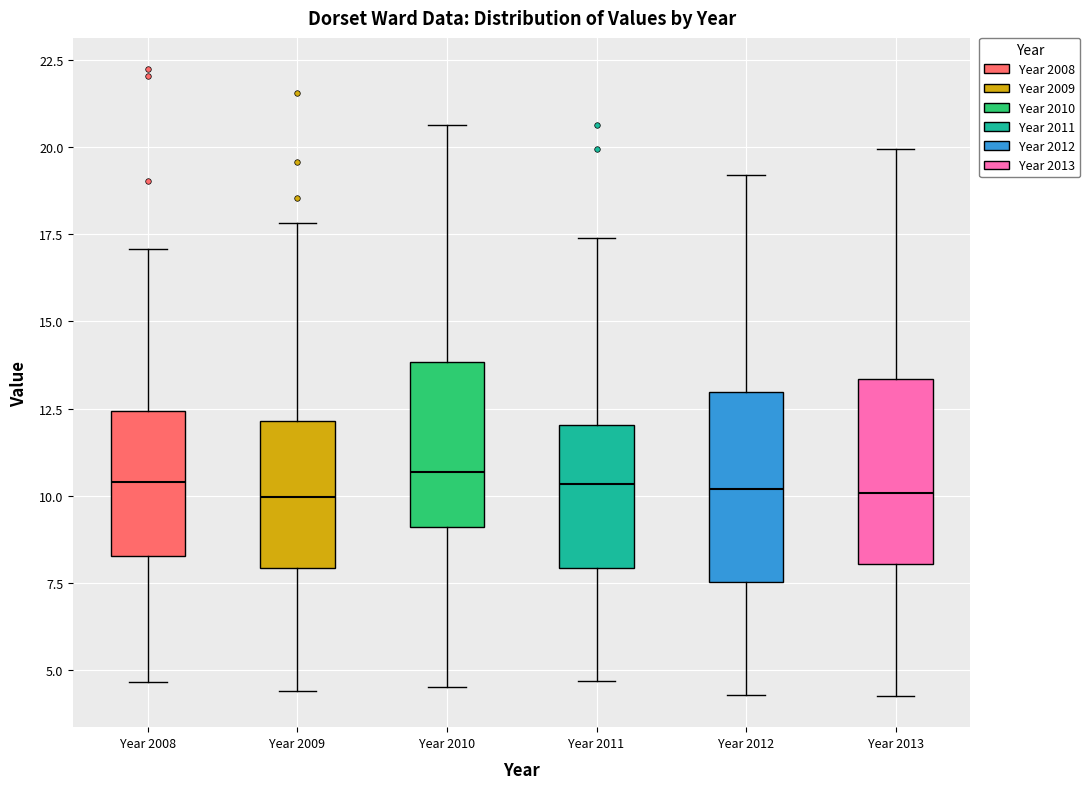

Reading left to right, read every box against the y-axis: the position of its median line, the range the box covers, and the ends of its whiskers. The values are not printed on the chart, so give them approximately, as read against the axis.

Year 2008: median 10.5, box 8.5 to 12.5, whiskers 4.5 to 17.0
Year 2009: median 10.0, box 8.0 to 12.0, whiskers 4.5 to 18.0
Year 2010: median 10.5, box 9.0 to 14.0, whiskers 4.5 to 20.5
Year 2011: median 10.5, box 8.0 to 12.0, whiskers 4.5 to 17.5
Year 2012: median 10.0, box 7.5 to 13.0, whiskers 4.5 to 19.0
Year 2013: median 10.0, box 8.0 to 13.5, whiskers 4.5 to 20.0